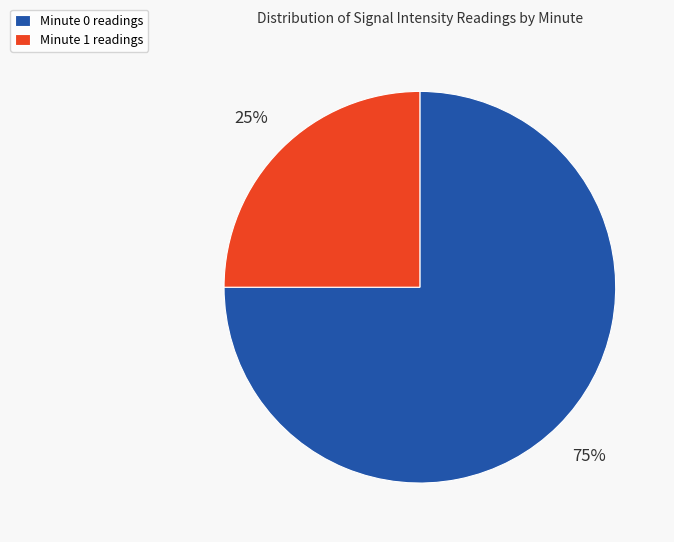

To the nearest percent, what is the average slice percentage?

50%